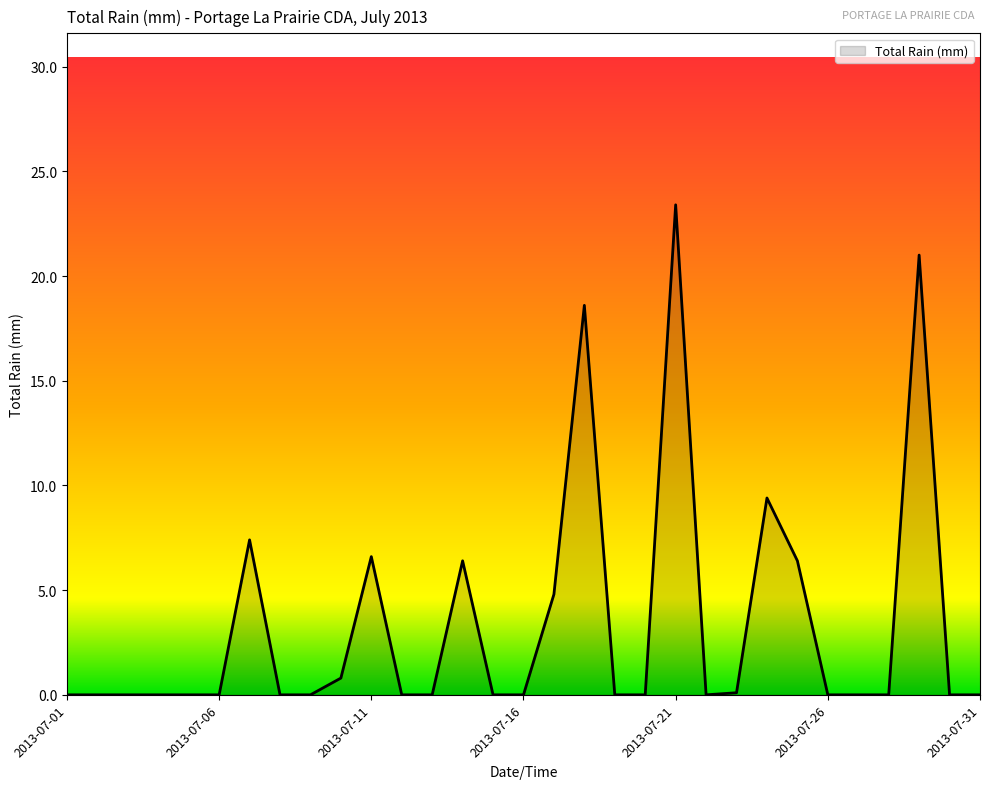

What is the greatest value displayed?

23.4